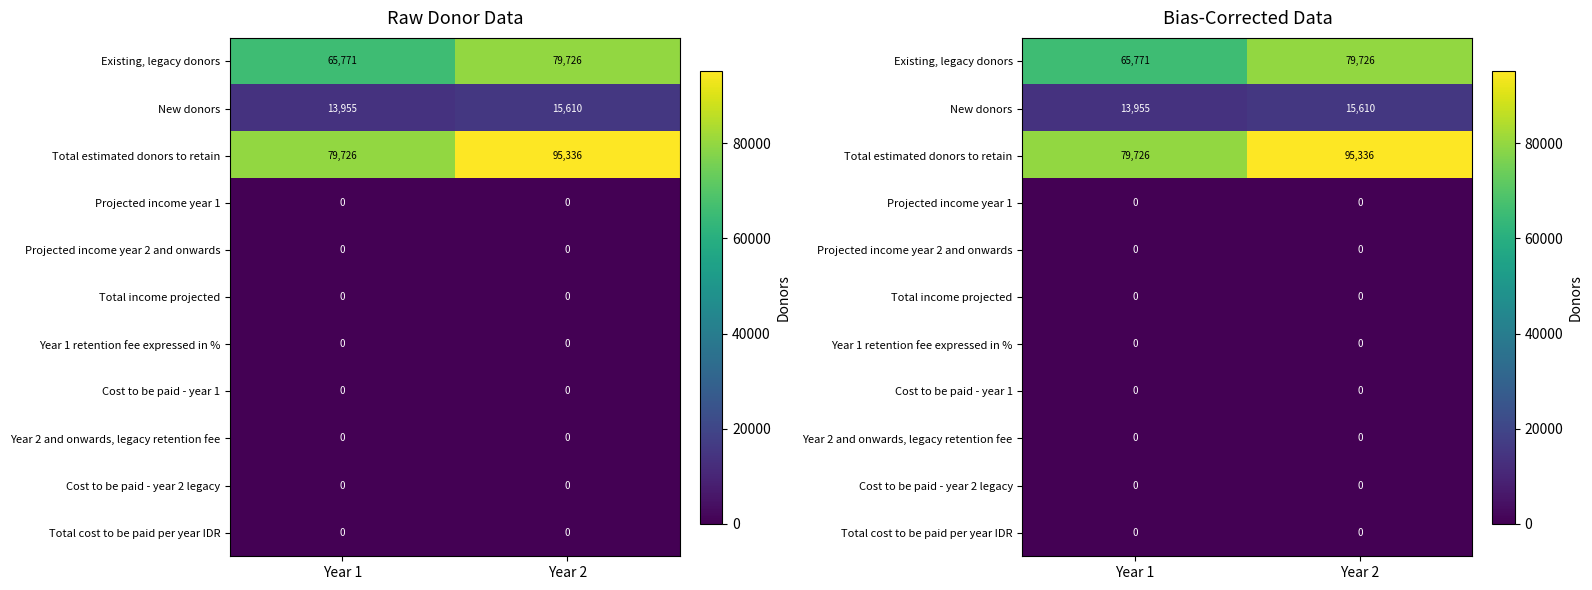

Is it true that New donors equals 15610 at Year 2?

True